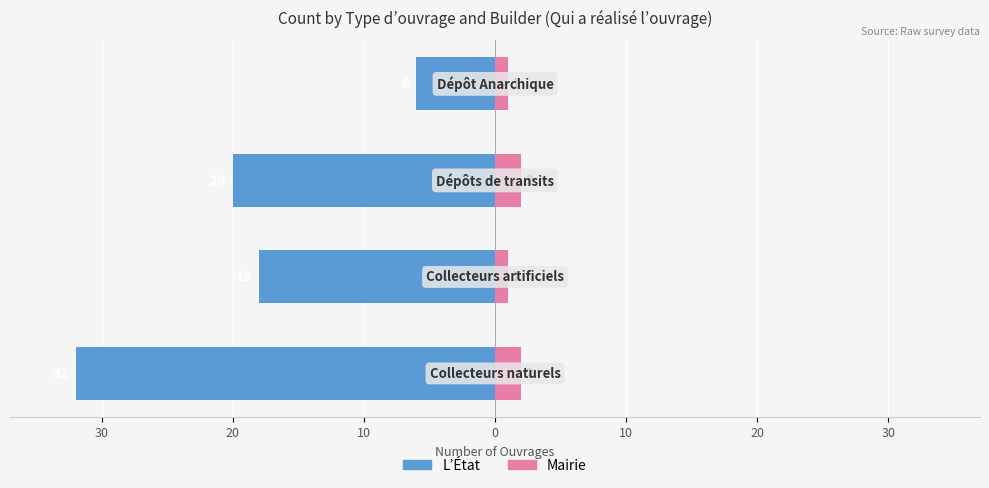

True or false: Mairie has a value of 1 at 0.

True